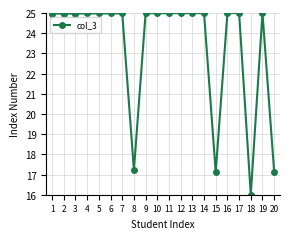

What is the ratio of the value at 19 to the value at 2?

1.0